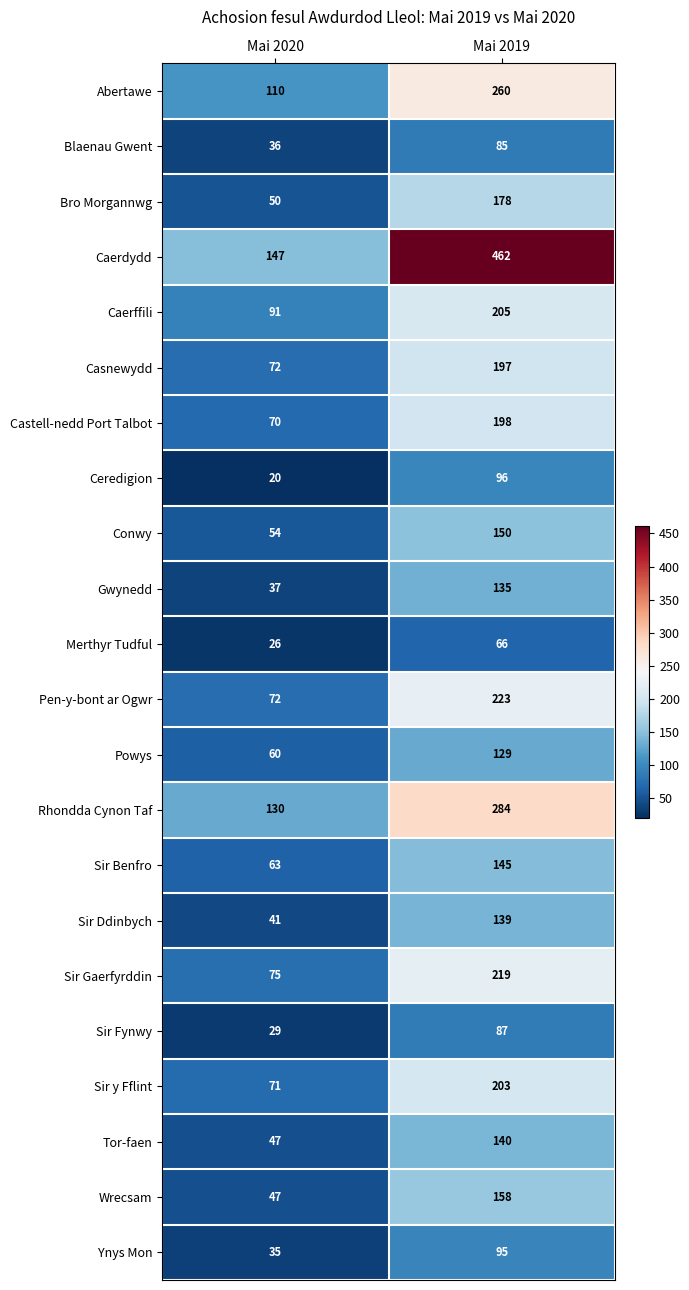

What is the difference between the maximum and minimum values in the Abertawe series?

150